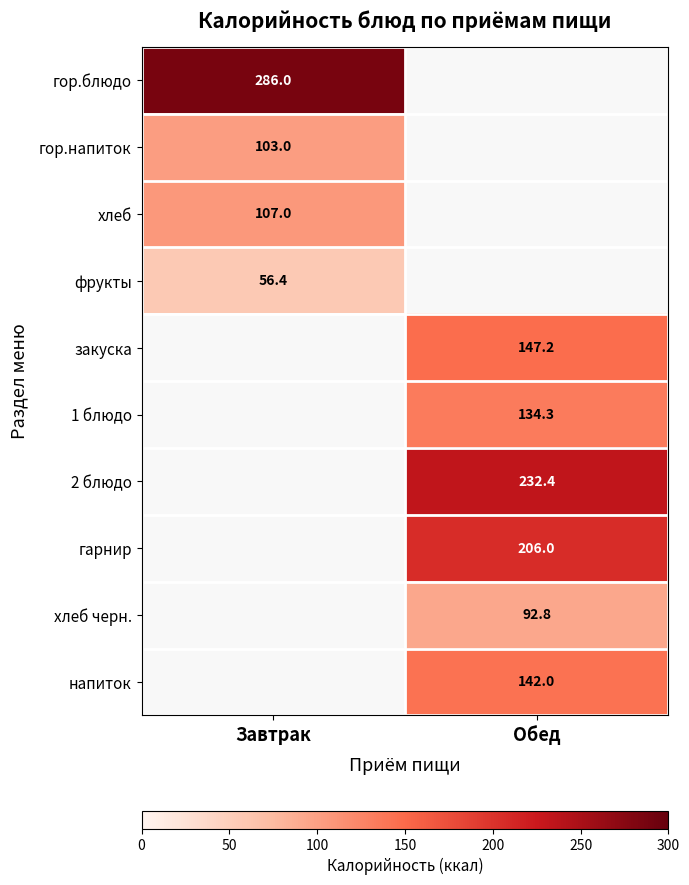

True or false: фрукты has a value of 56.4 at Завтрак.

True